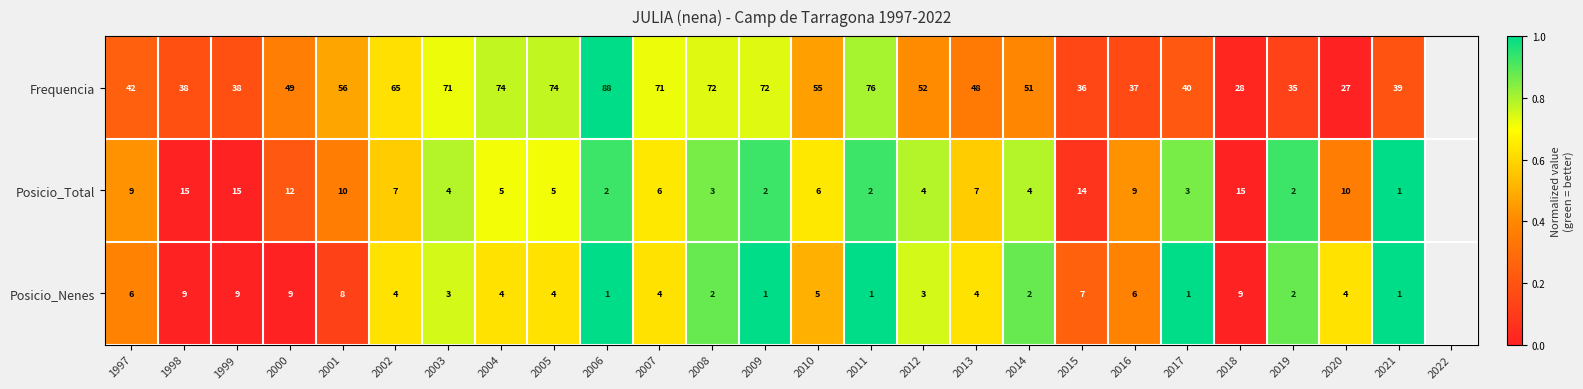

At which category is the sum across all series the highest?

2006